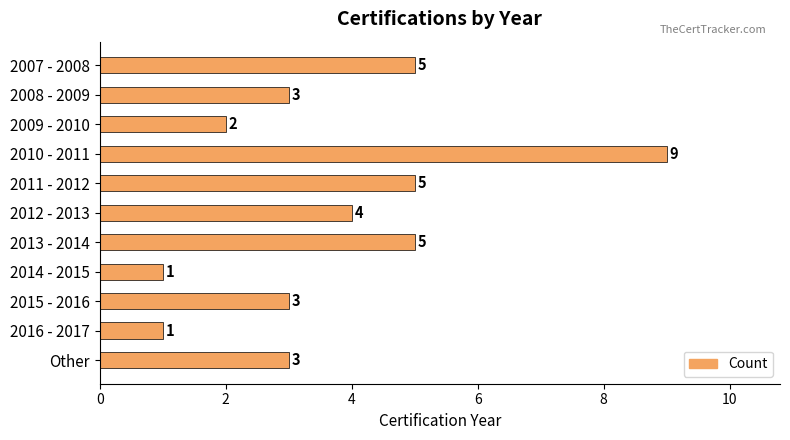

Reading bottom to top, list all the values displayed in this chart.

3	1	3	1	5	4	5	9	2	3	5